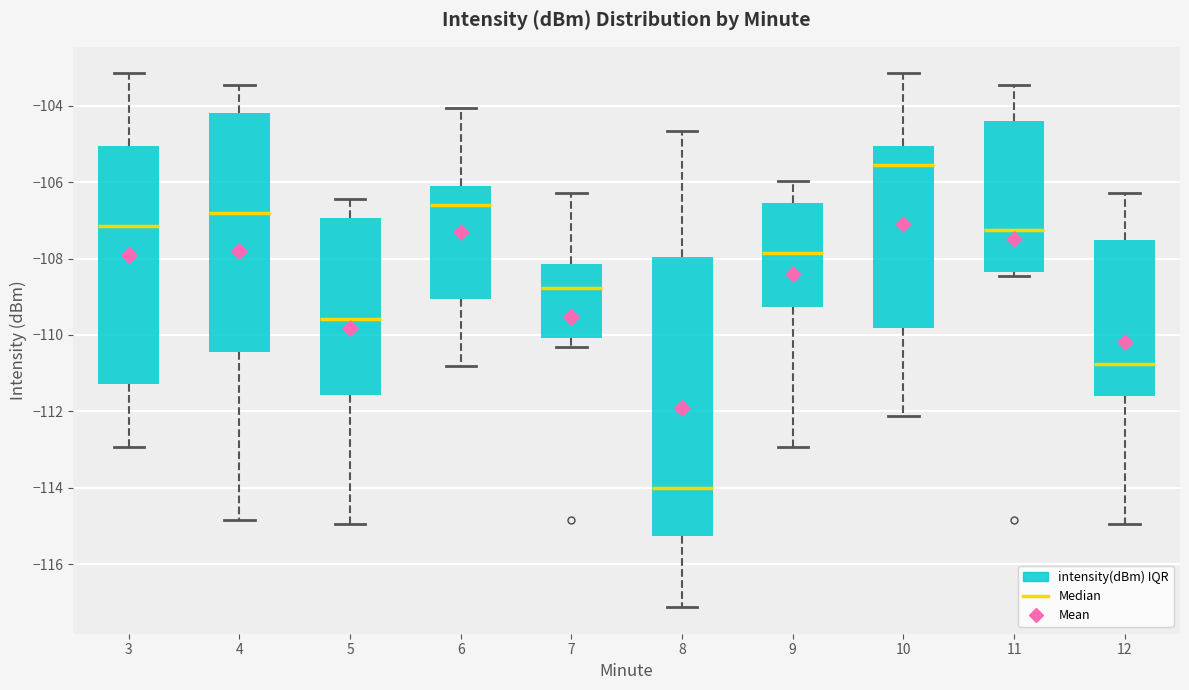

Which box has the highest median line?

10